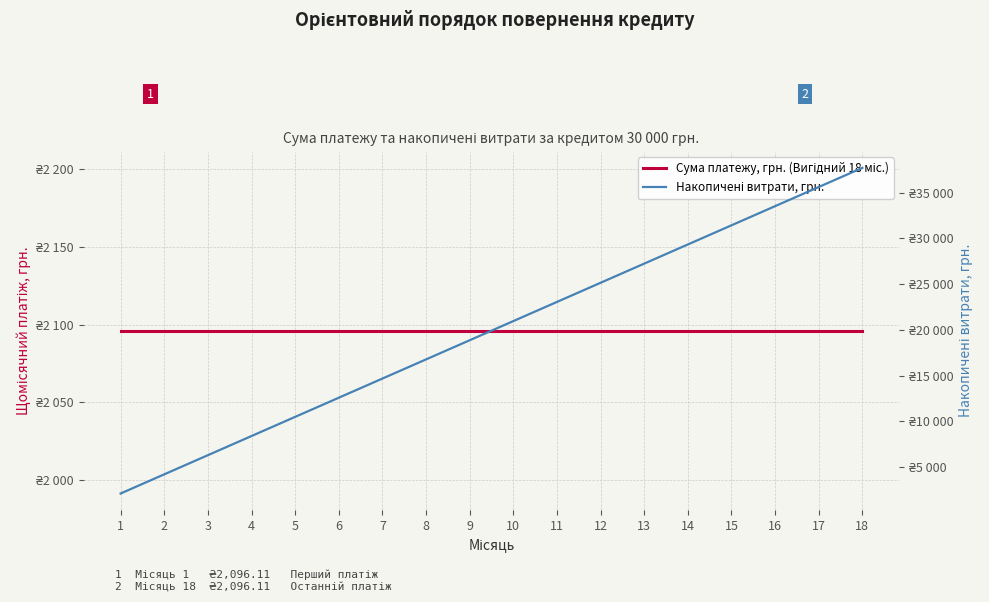

What is the minimum value shown in the chart?

2096.1